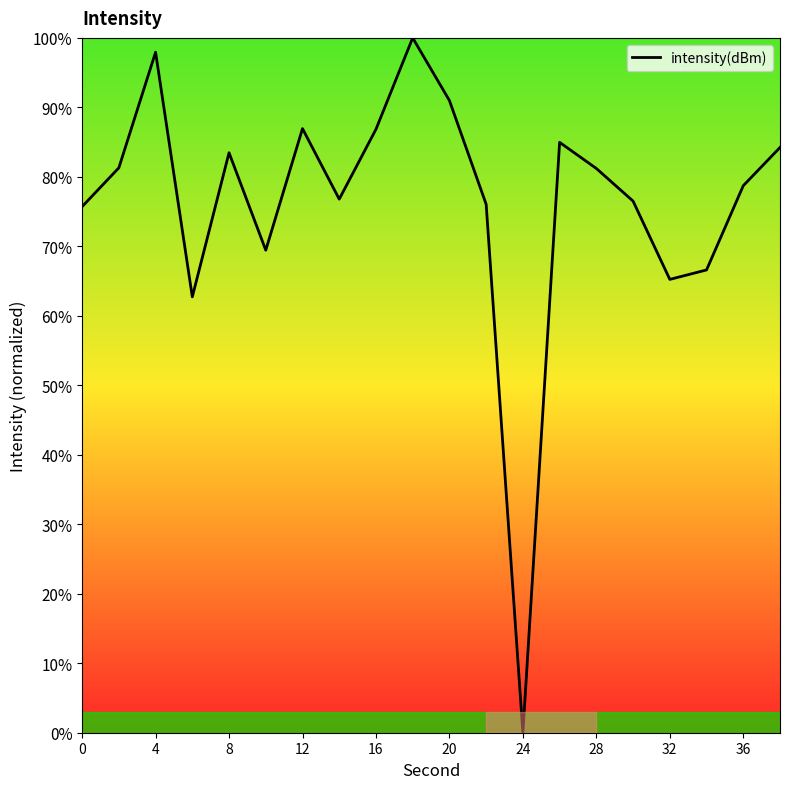

What is the maximum value shown in the chart?

100.0